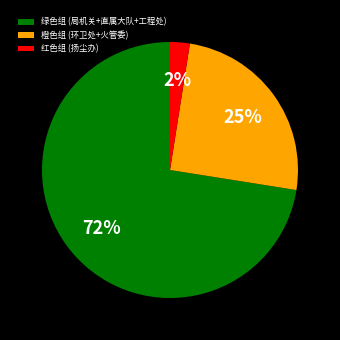

To the nearest percent, what portion does 橙色组 (环卫处+火管委) represent?

25%